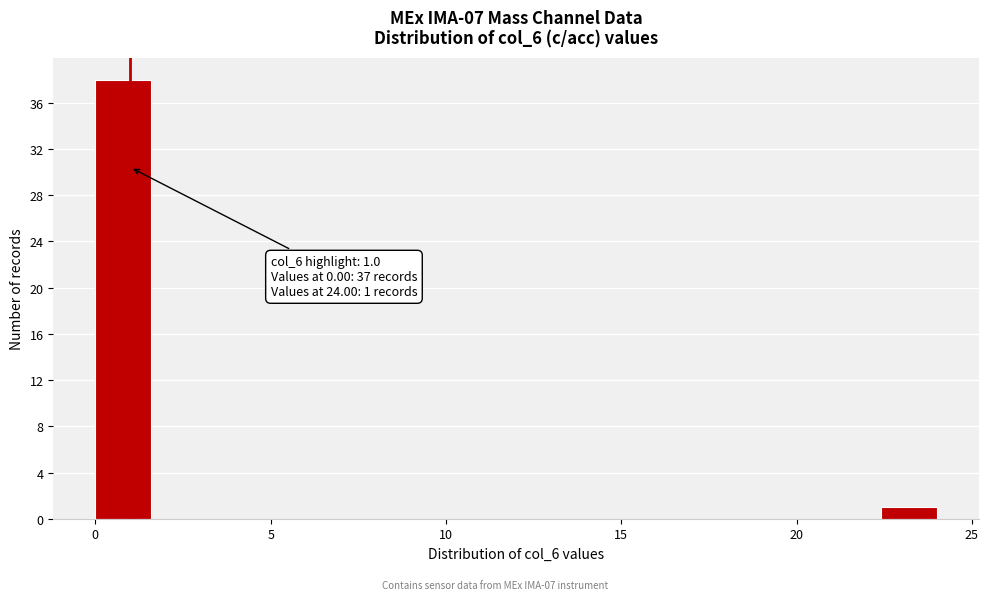

Read against the x-axis, roughly where is the centre of the tallest bar?

1.0